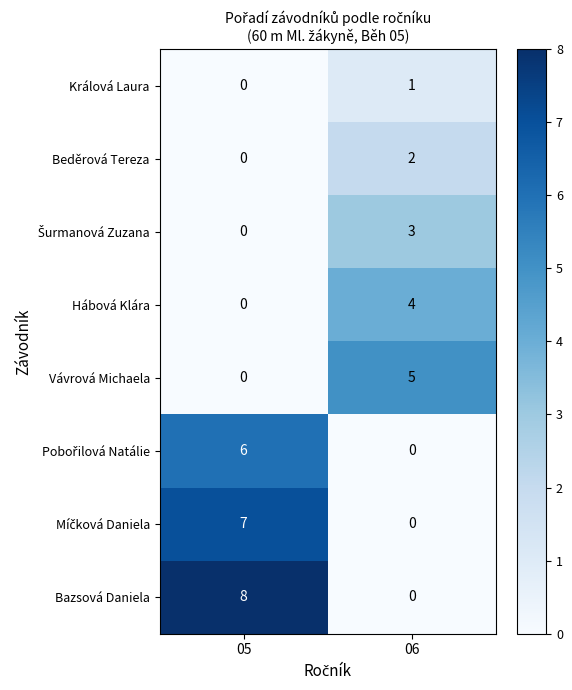

Is it true that Beděrová Tereza equals 0 at 05?

True